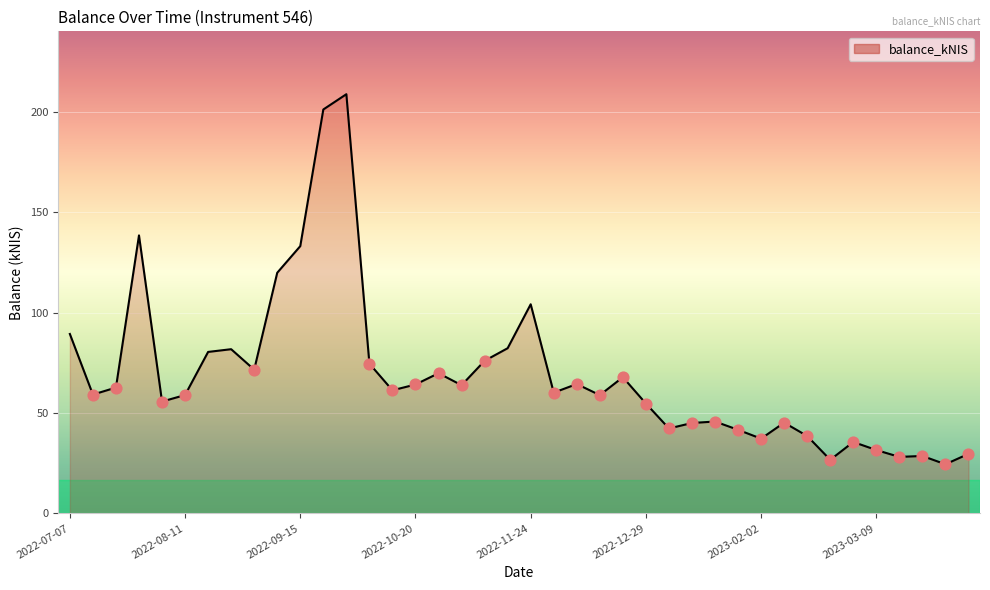

What is the maximum value shown in the chart?

208.7